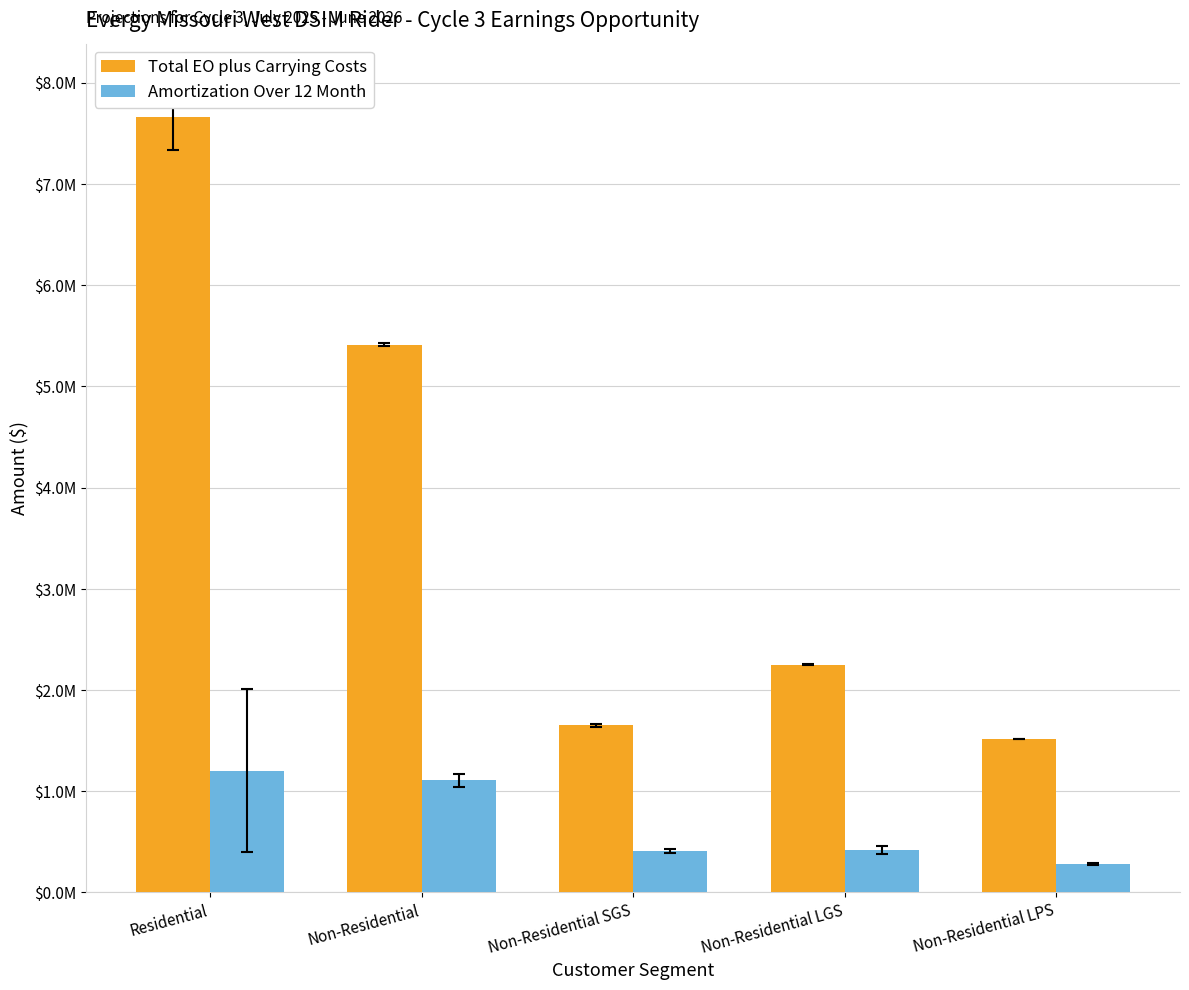

What is the total value across all series at Non-Residential LGS?

2667234.4